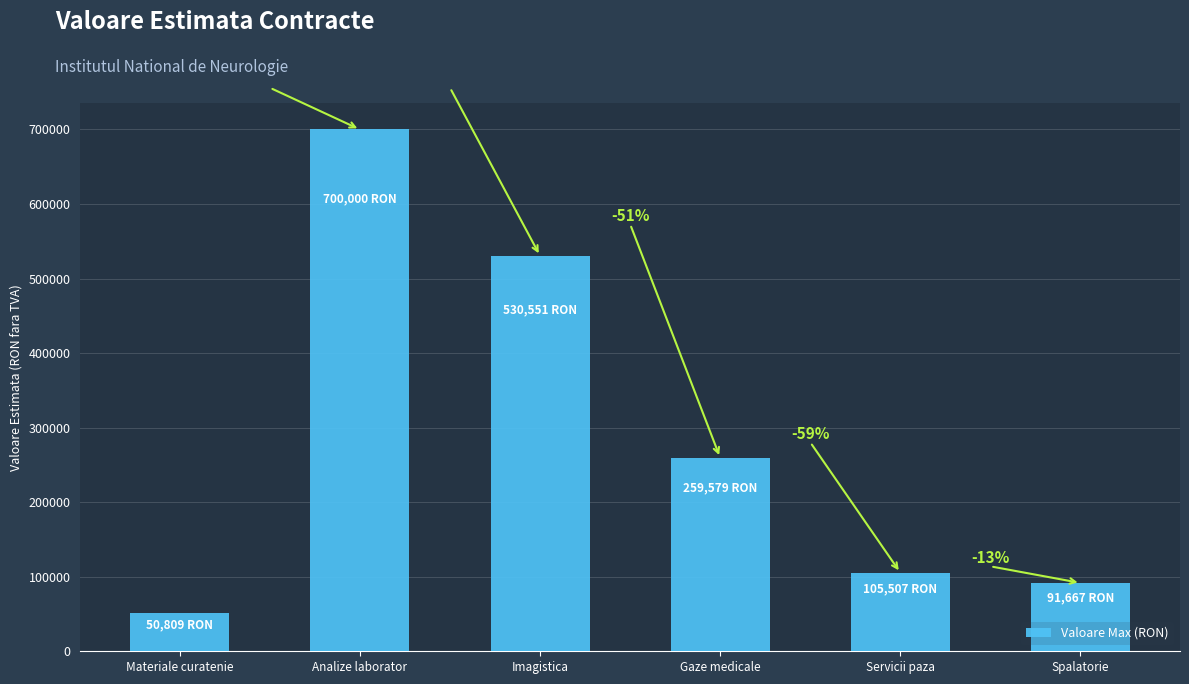

Does the chart contain any negative values?

No